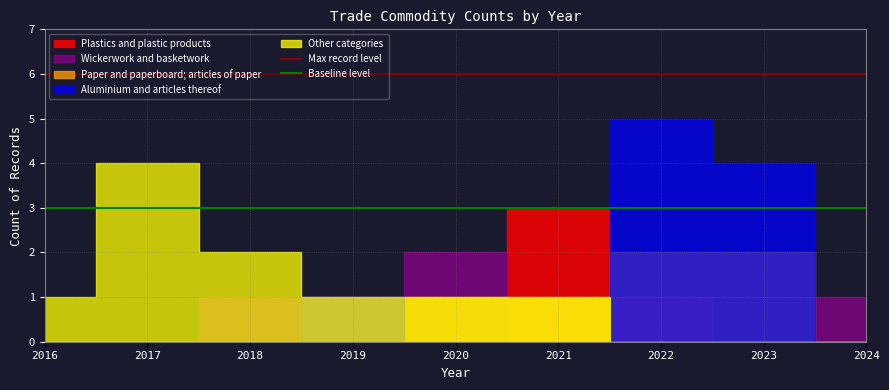

True or false: Max record level and Baseline level intersect in this chart.

False